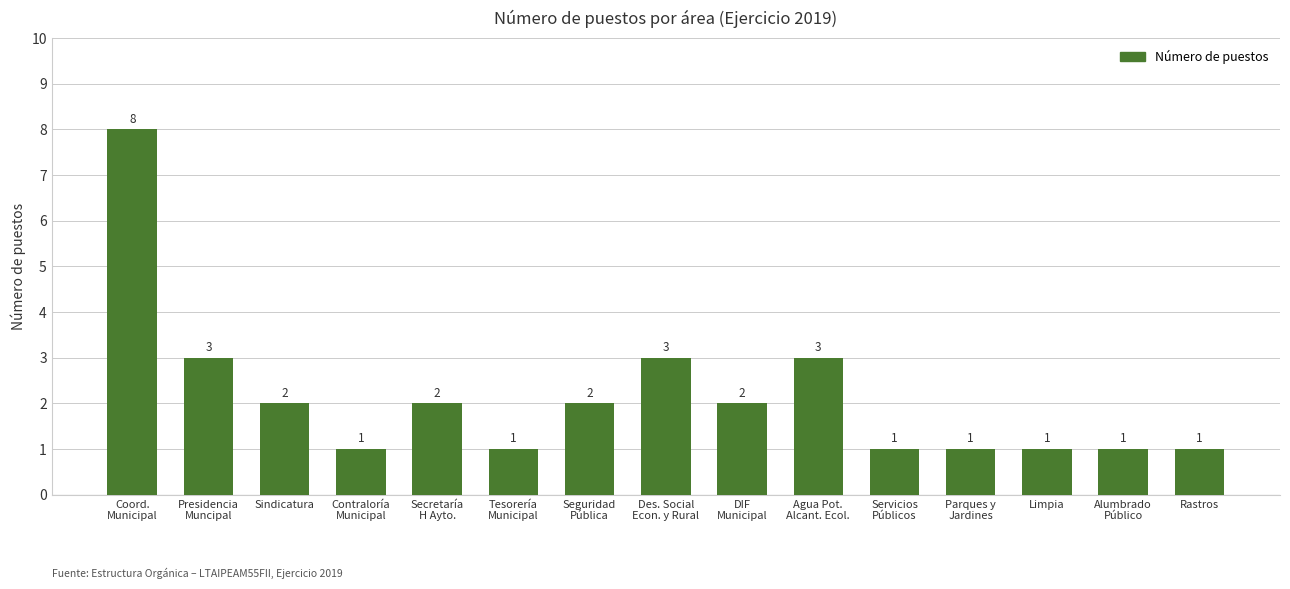

Are the bars grouped side by side (vs. stacked)?

No